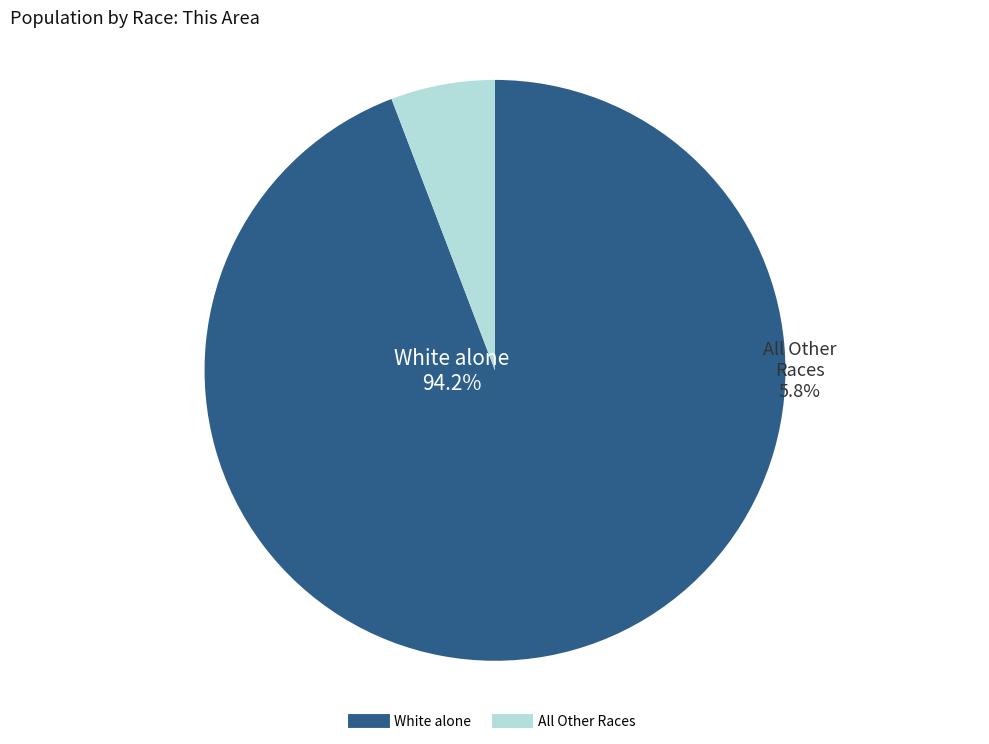

Which category has the biggest portion of the pie?

White alone